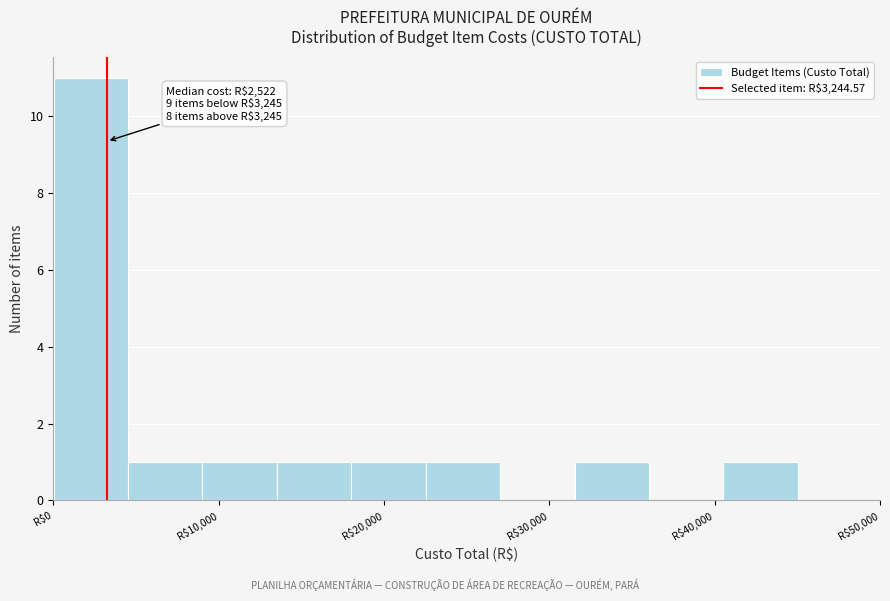

Over which range of the x-axis is the bar tallest?

0 to 5000